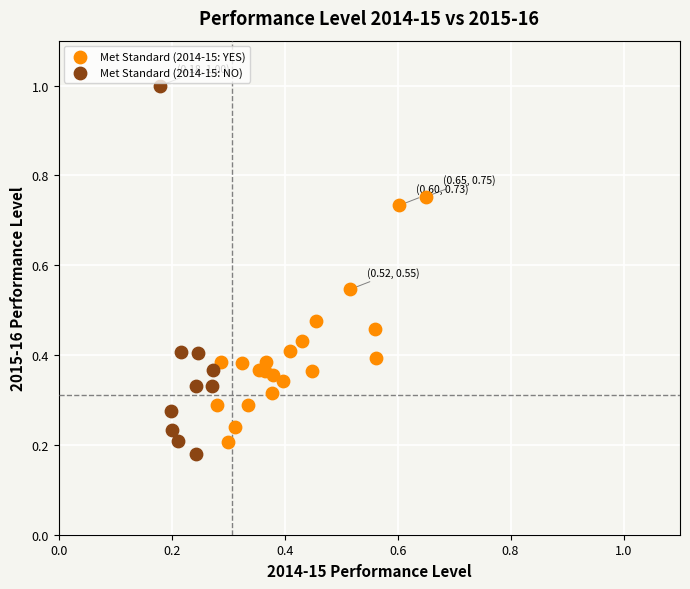

Which series contains the highest Y value?

Met Standard (2014-15: NO)